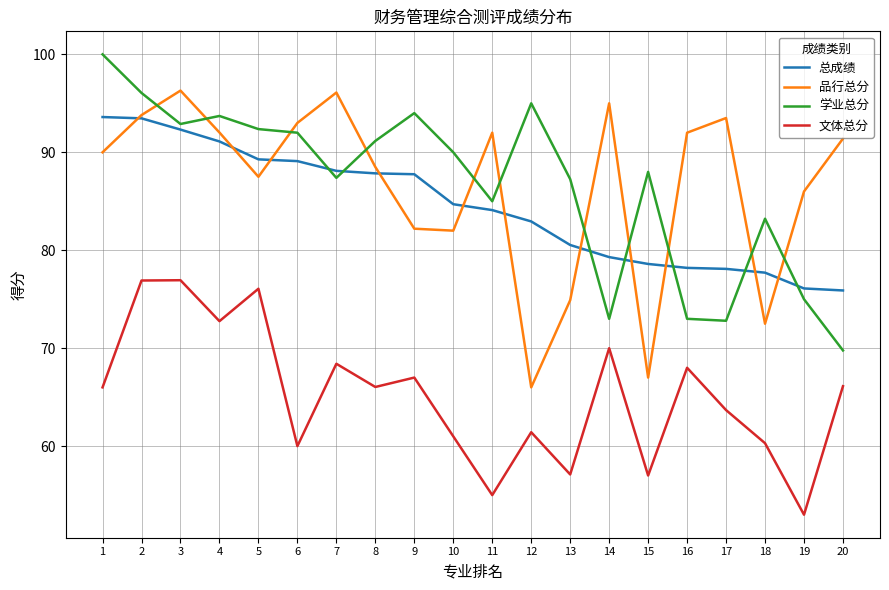

What is the spread (max minus min) of values at 3?

19.4